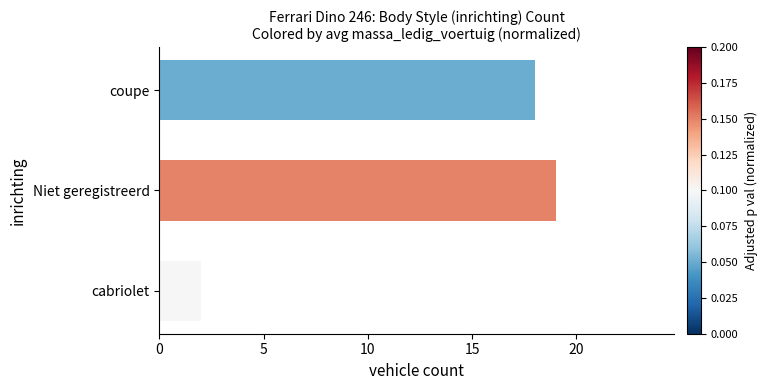

Approximately how many times larger is the value at coupe compared to Niet geregistreerd?

0.9